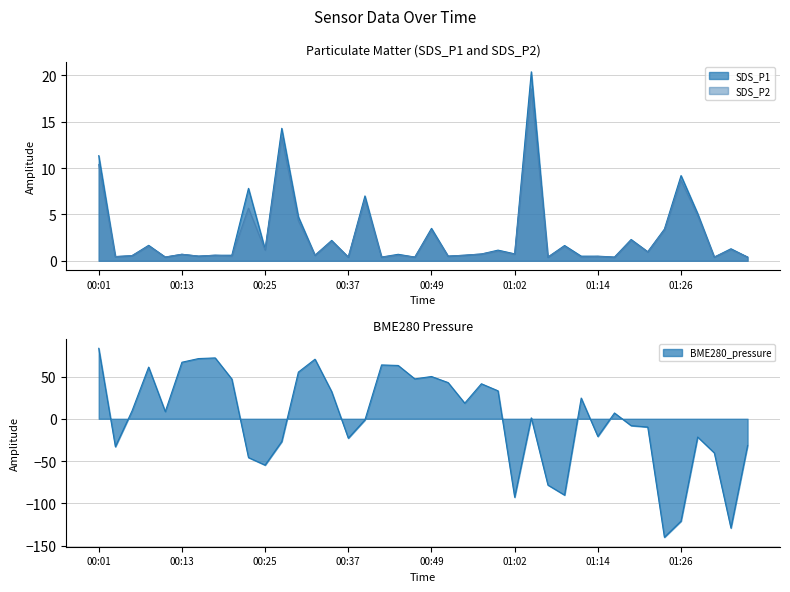

How many interior local peaks does the SDS_P1 series have?

14